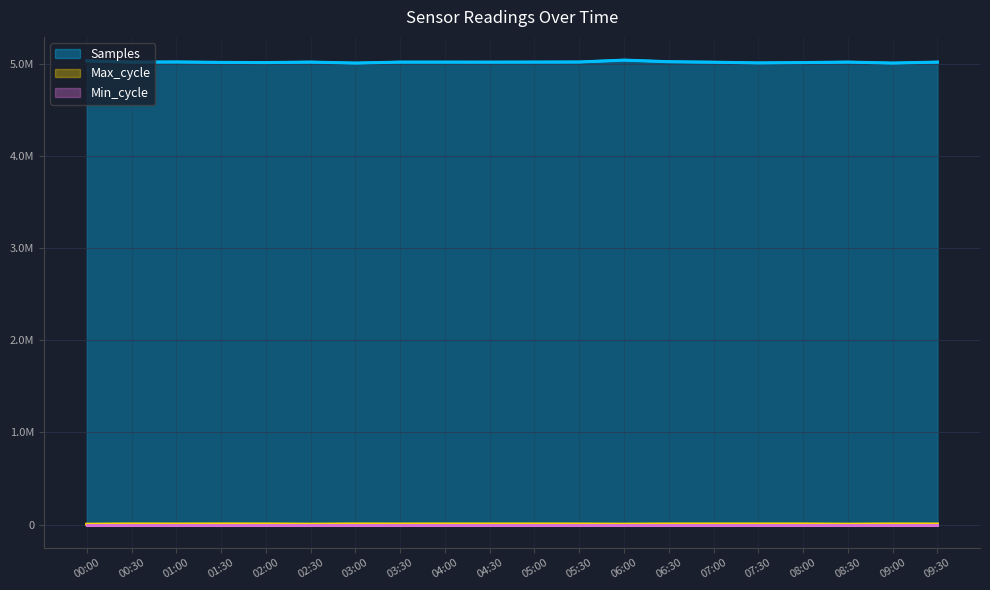

The Max_cycle series shows 3371 at 06:00. True or false?

True